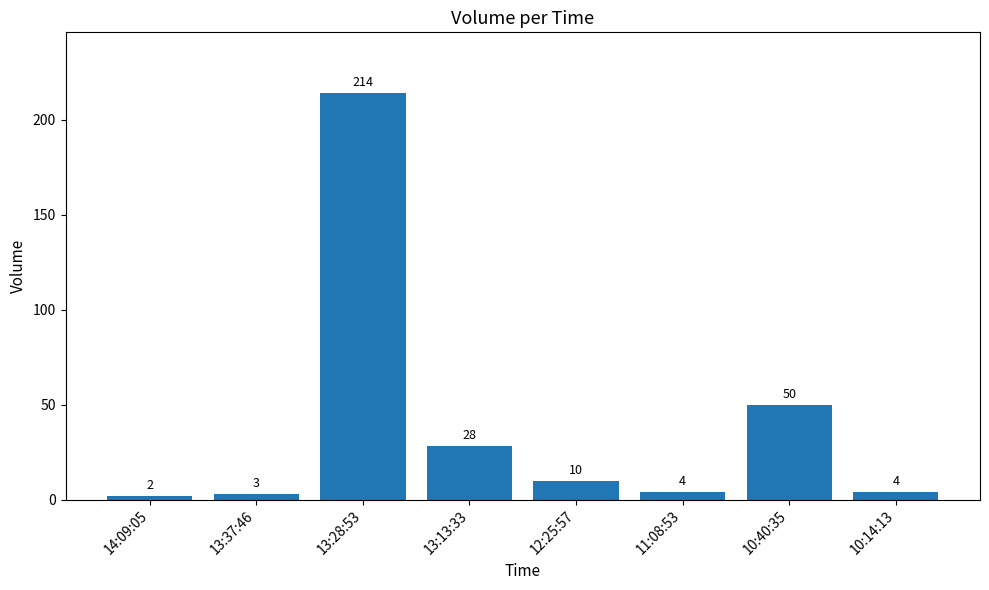

How many distinct data groups are displayed?

1